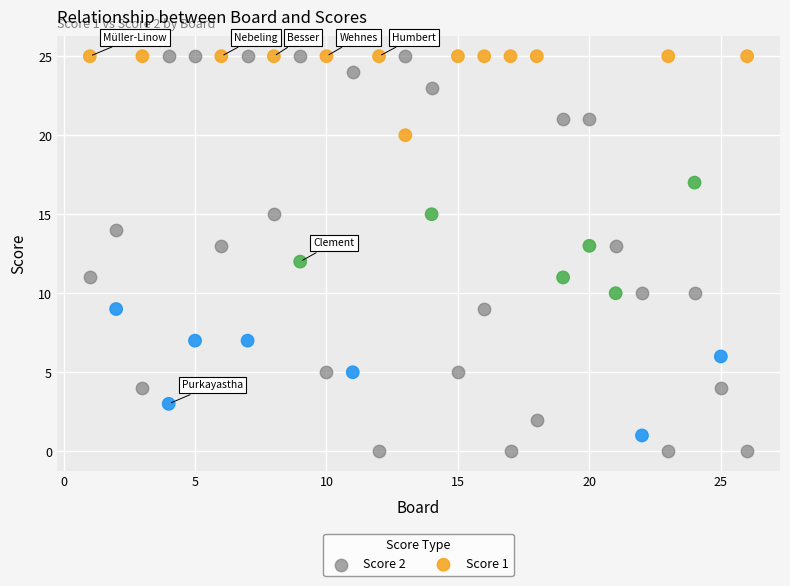

What are all the series names shown in the legend?

Score 2, Score 1